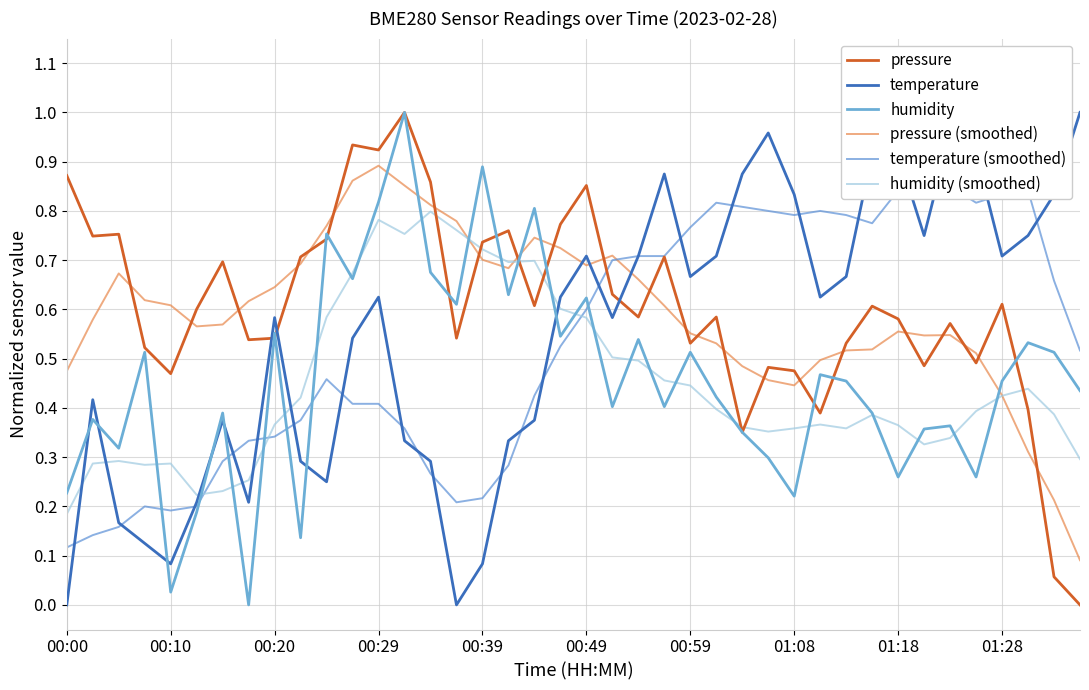

Which series has the widest spread of values?

pressure